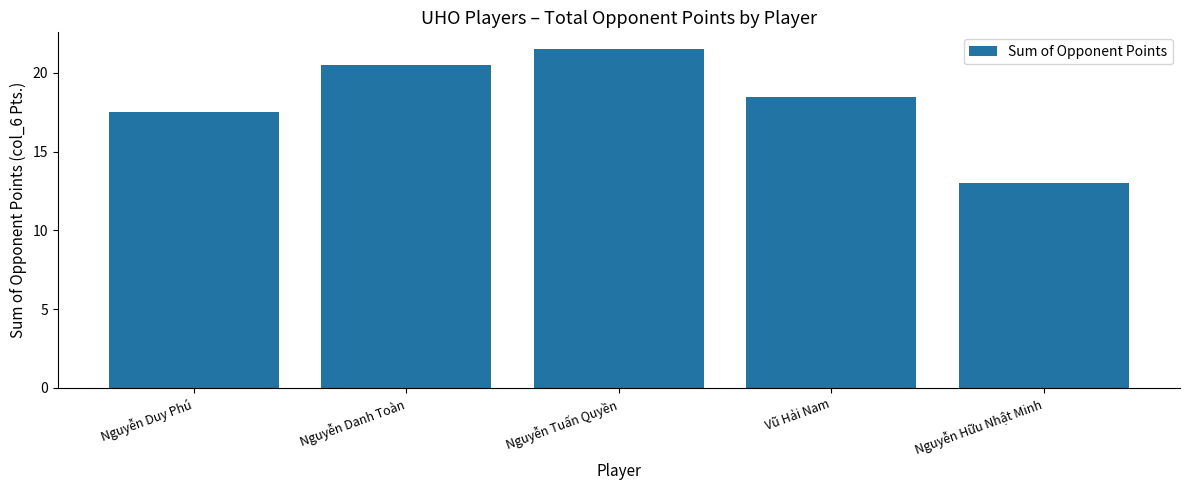

What is the minimum value shown in the chart?

13.0